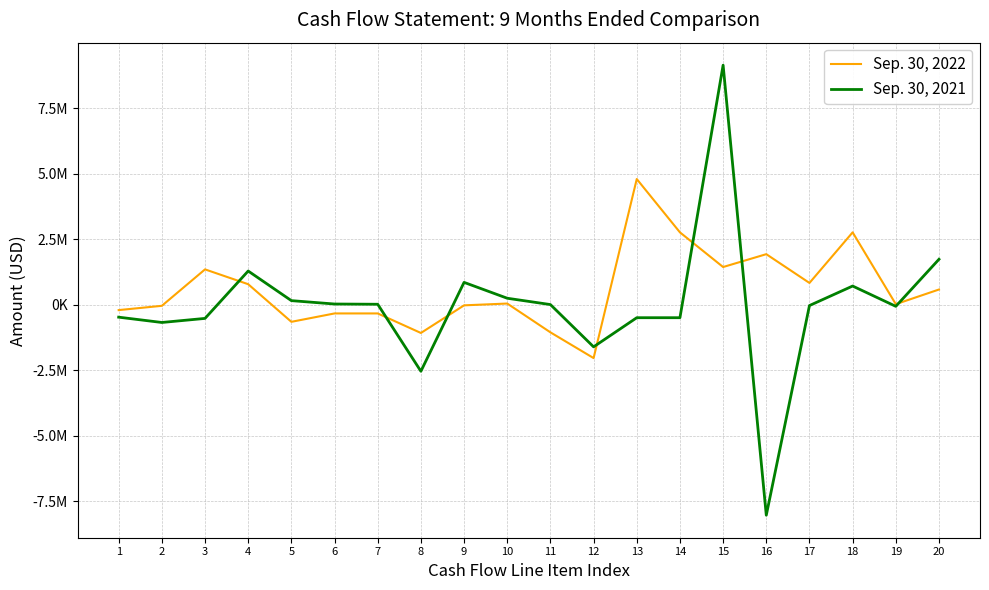

True or false: Sep. 30, 2021 has more than 1 interior local peaks.

True